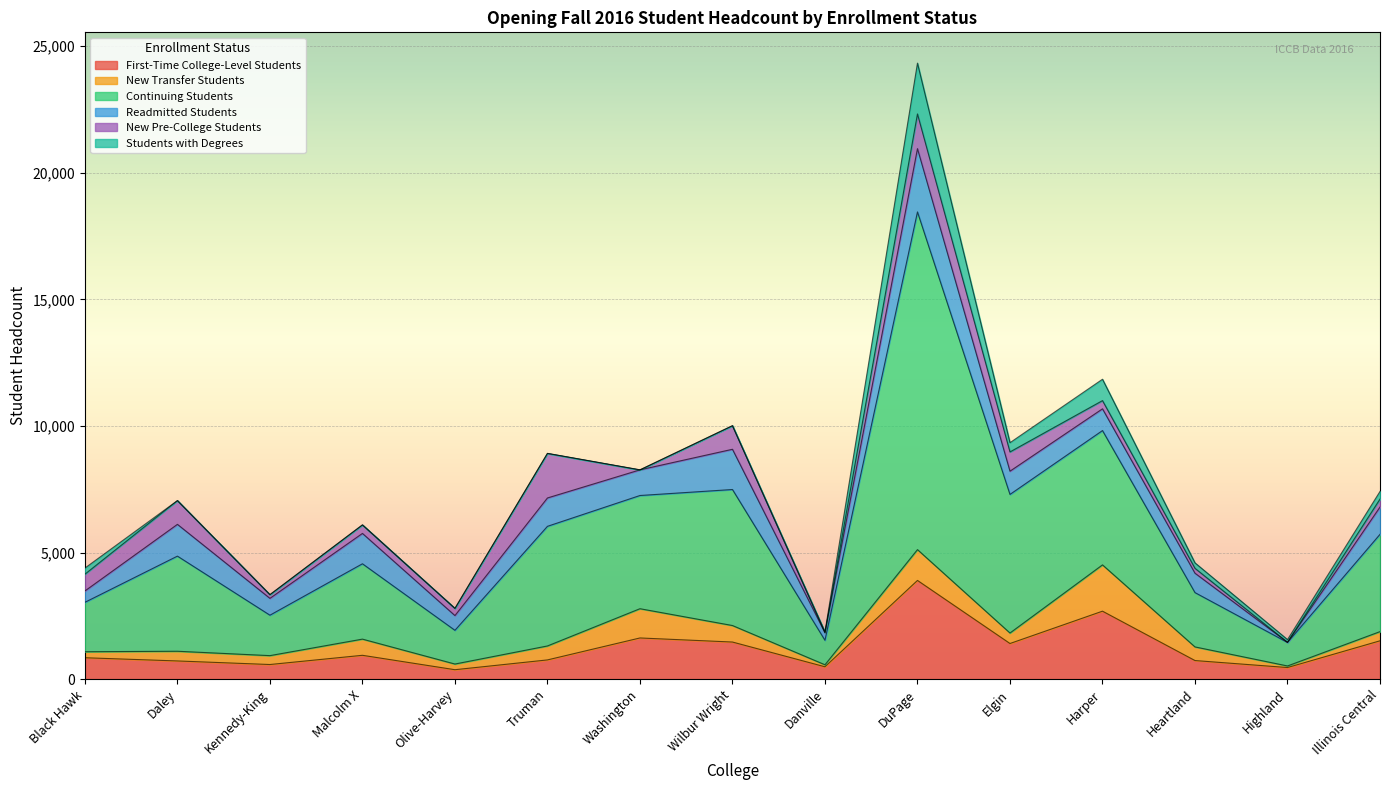

How many data points in Continuing Students are less than 3757?

7